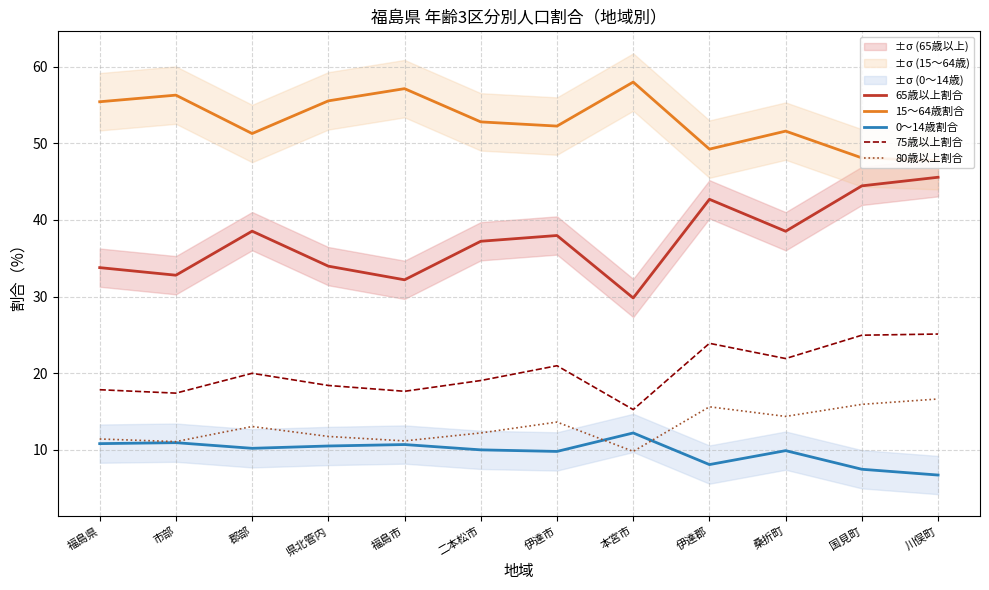

What is the minimum value shown in the chart?

6.7